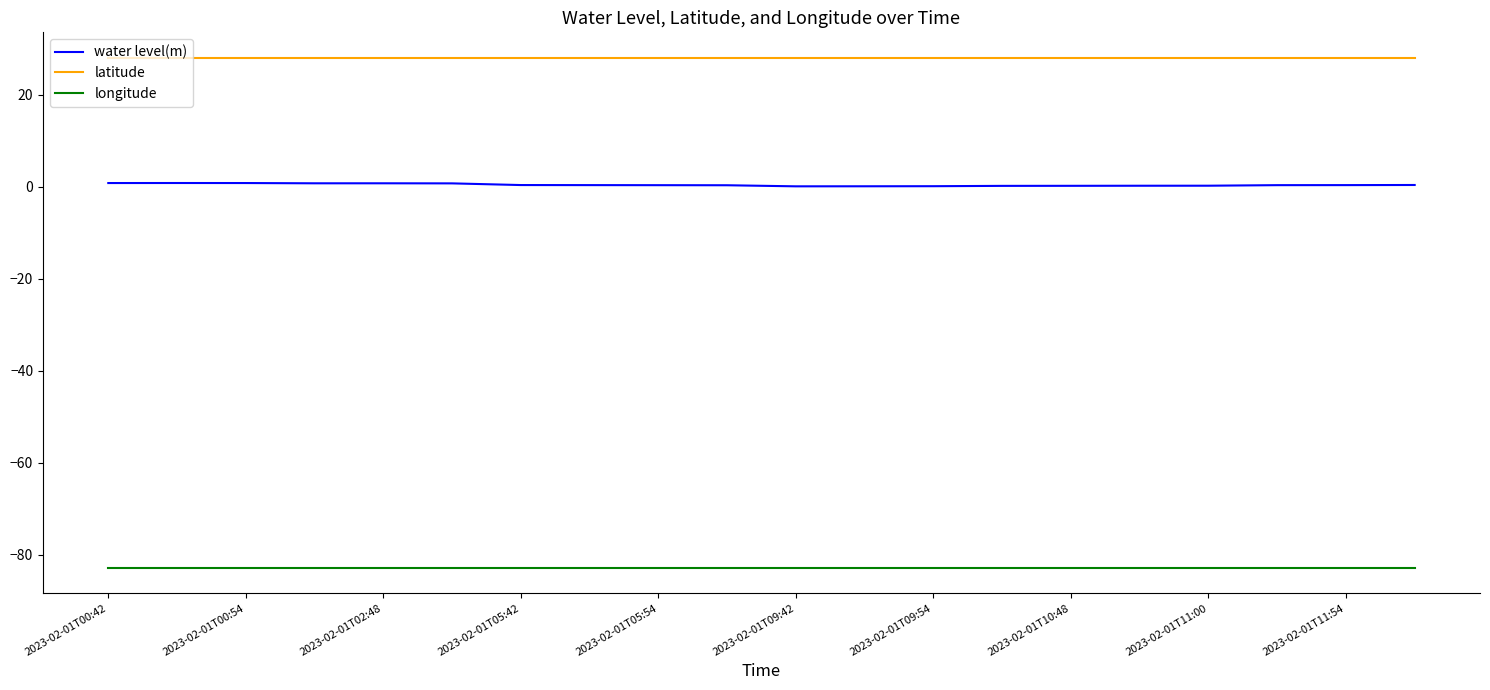

Which series has the largest total across all categories?

latitude